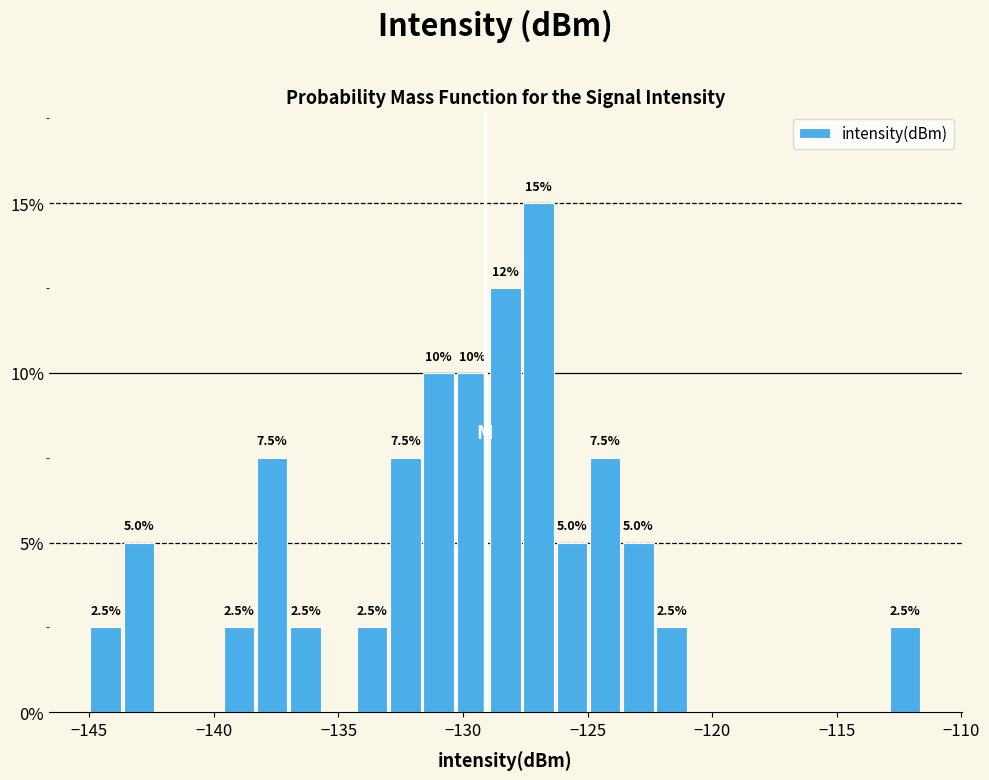

Read against the x-axis, roughly where is the centre of the tallest bar?

-127.0